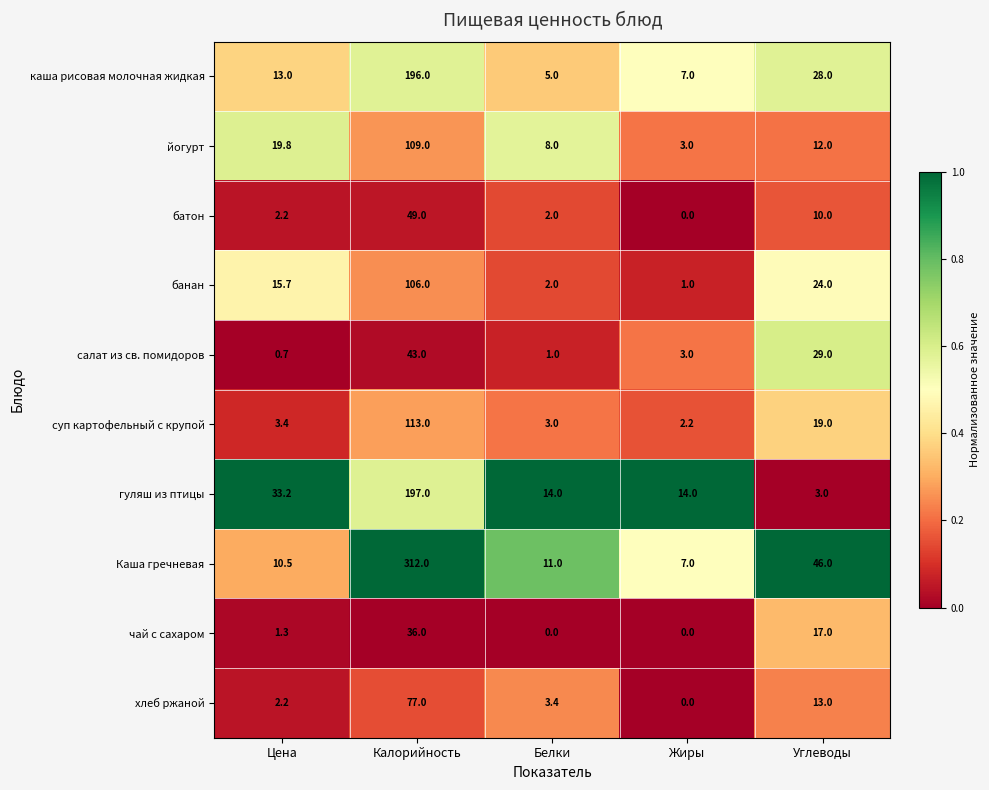

What is the total value across all series at Цена?

102.0